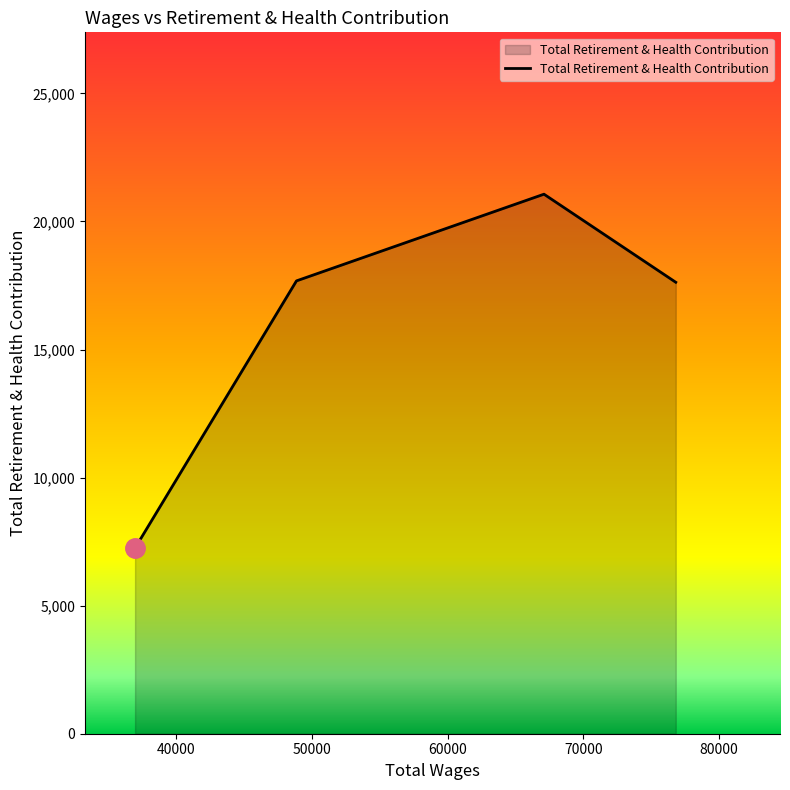

What is the average value?

15906